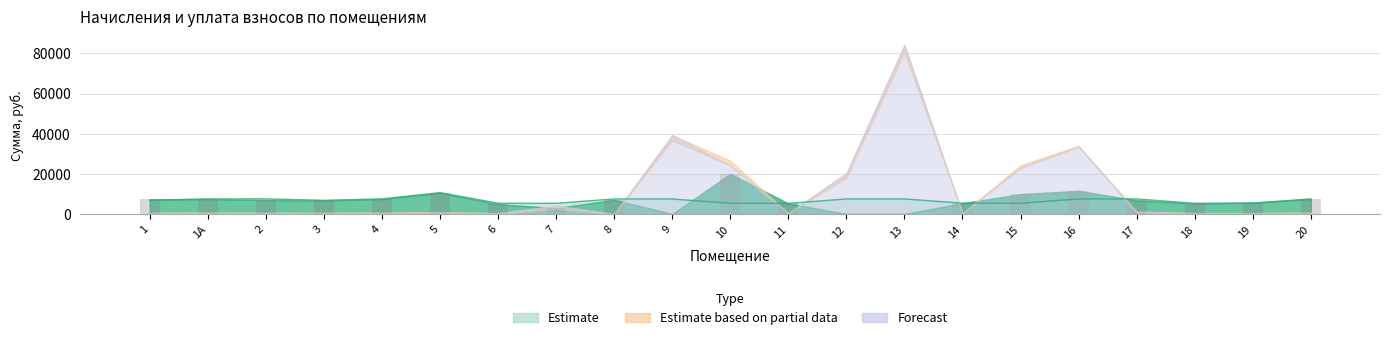

List the labels in order of value, smallest first.

9, 12, 13, 7, 6, 11, 18, 14, 19, 3, 17, 2, 8, 1, 1А, 20, 4, 15, 5, 16, 10